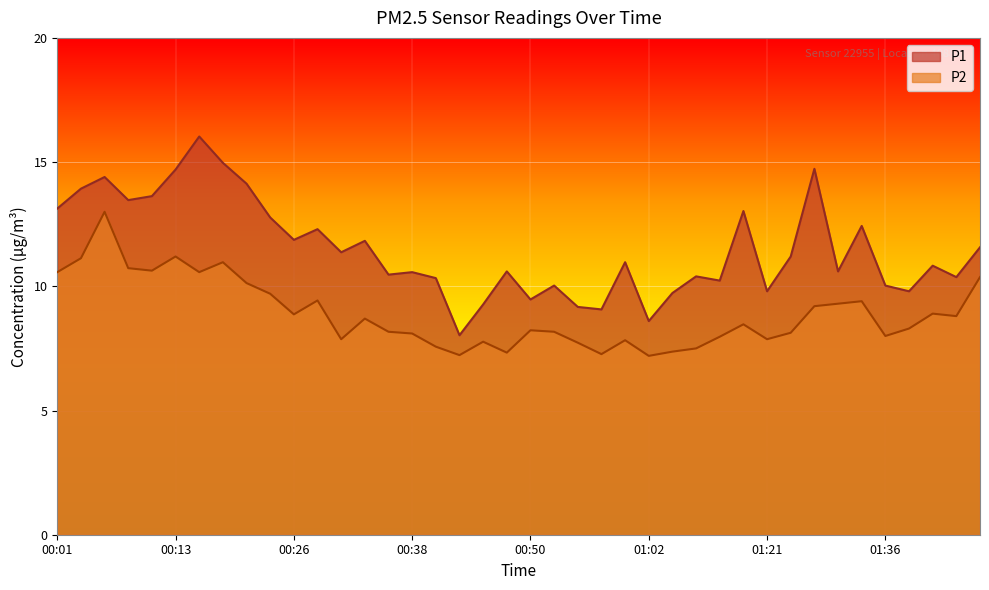

What is the greatest value displayed?

16.0